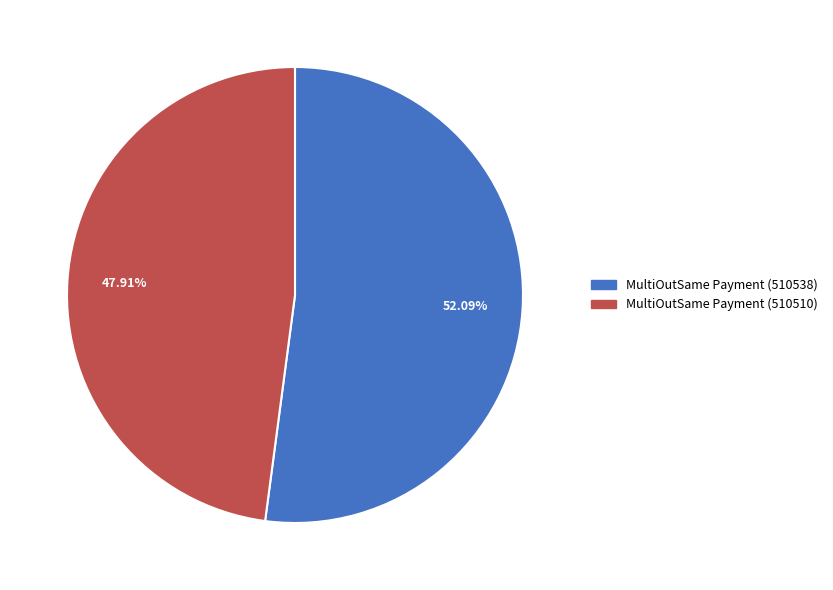

Rank the categories by value from highest to lowest.

MultiOutSame Payment (510538), MultiOutSame Payment (510510)